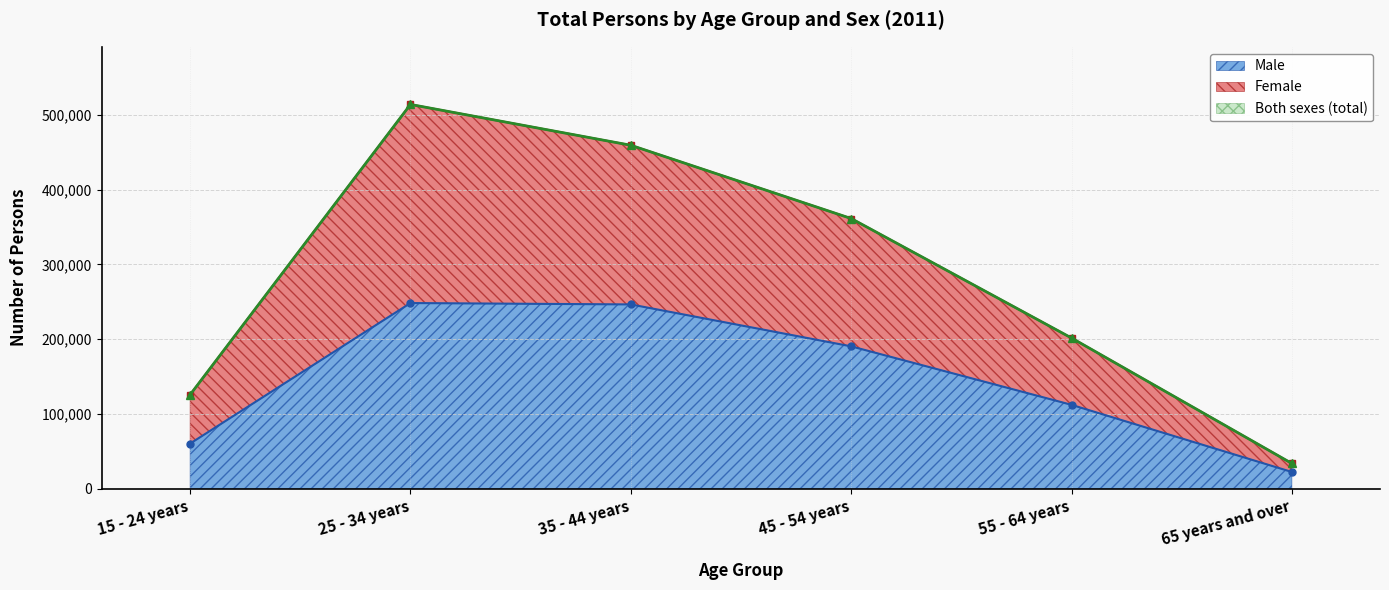

What is the sum of all Male values?

879897